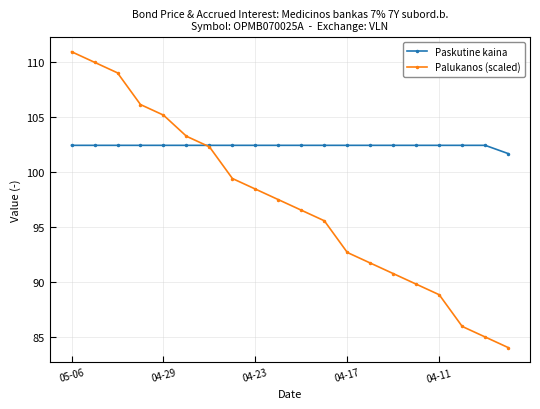

What are all the series names shown in the legend?

Paskutine kaina, Palukanos (scaled)